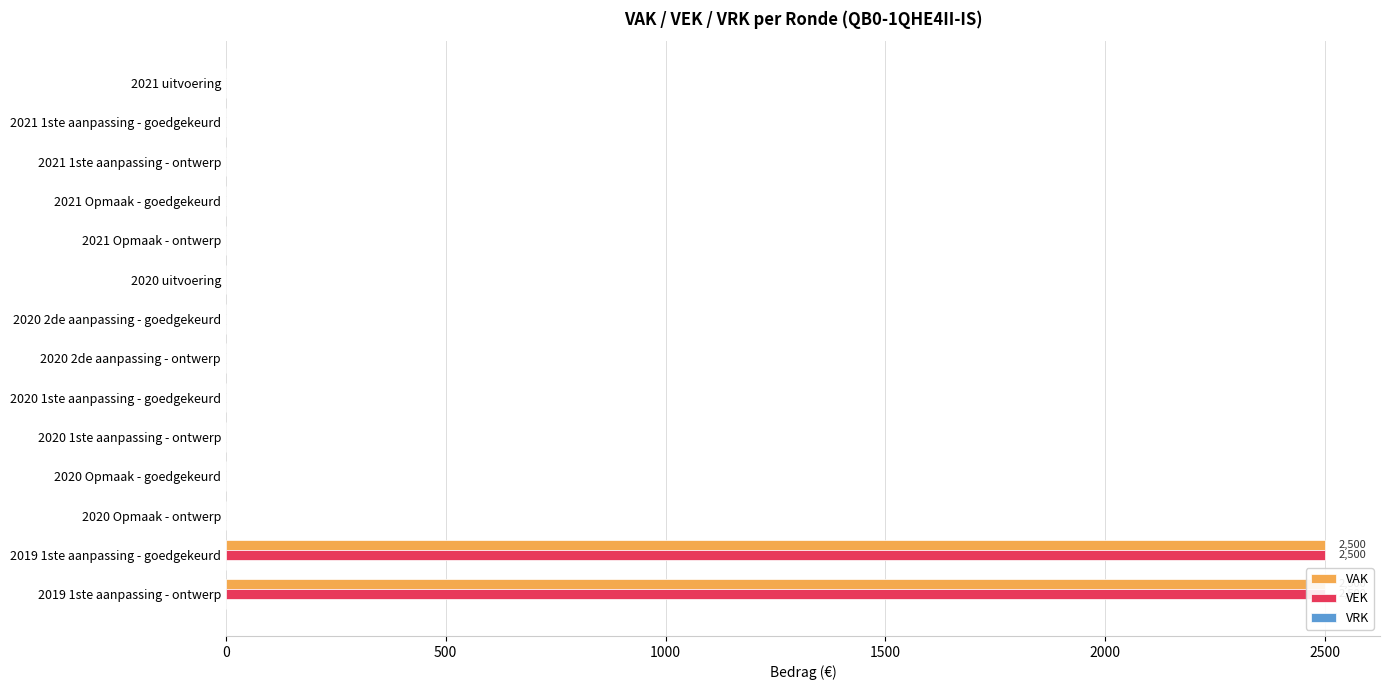

True or false: VRK has a value of 0.1 at 12.

False